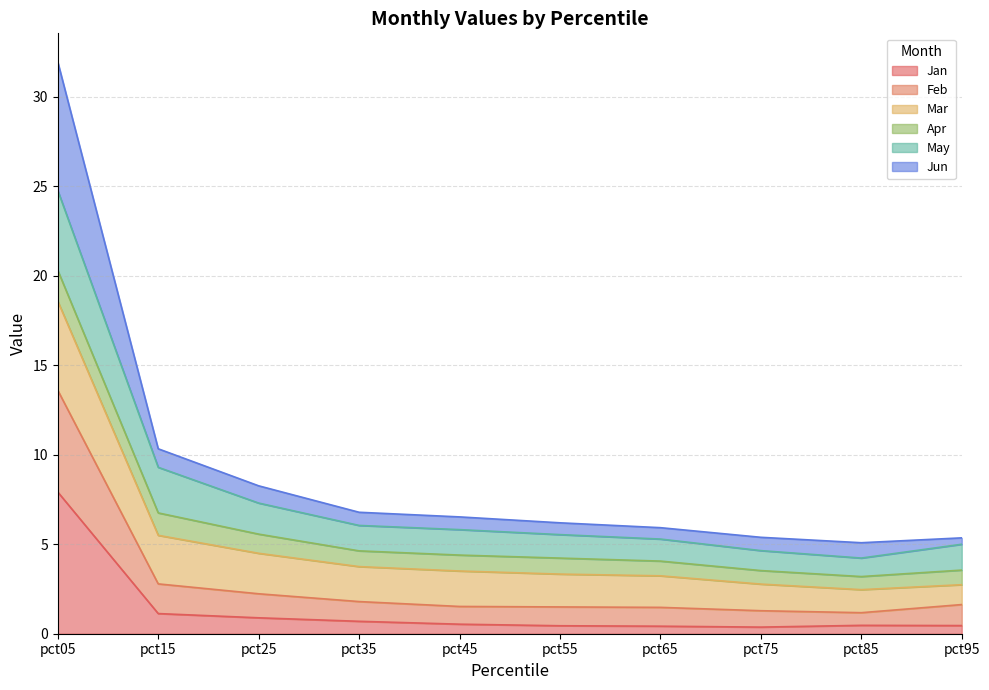

Which category has the highest value in the Jan series?

pct05